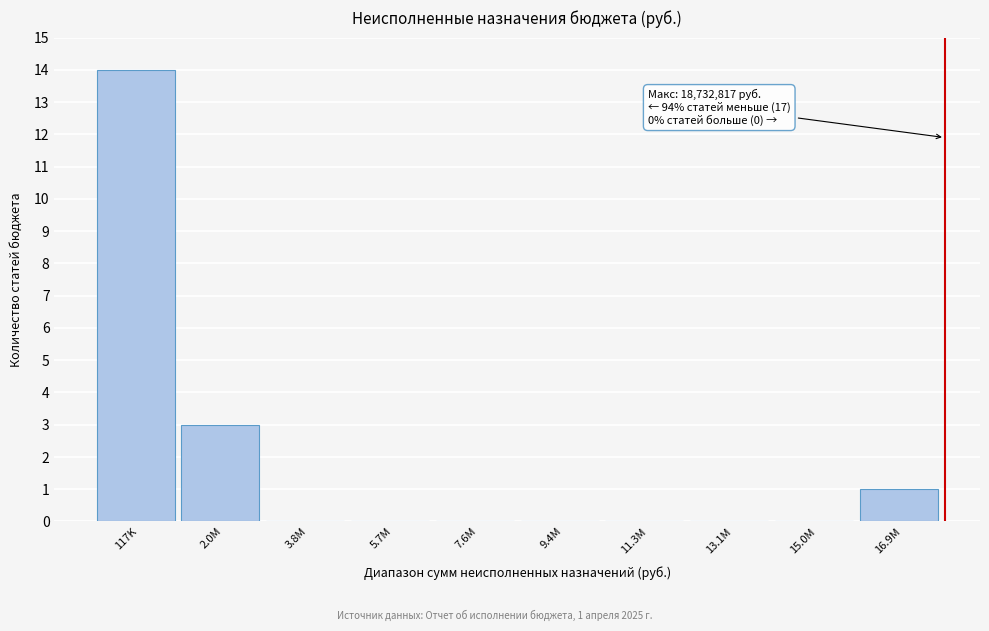

Reading left to right, extract all data points from this chart.

117K=14	2.0M=3	3.8M=0	5.7M=0	7.6M=0	9.4M=0	11.3M=0	13.1M=0	15.0M=0	16.9M=1